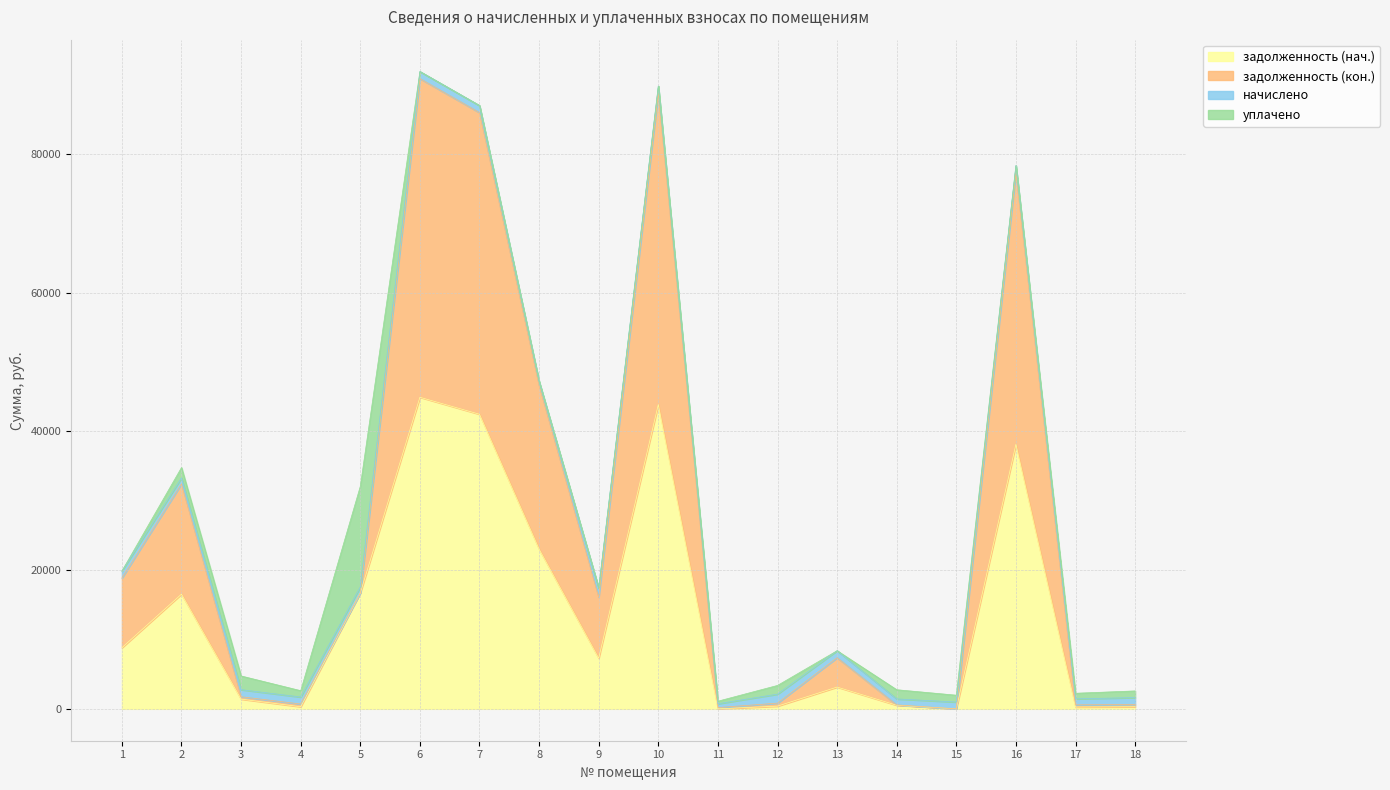

What is the maximum value for задолженность (нач.)?

44935.1